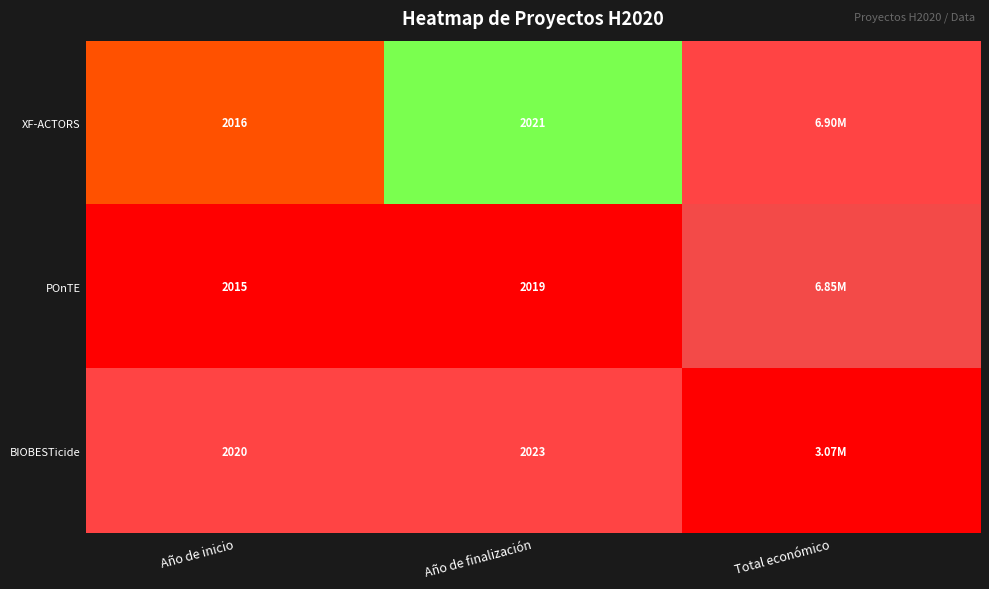

Is the value of XF-ACTORS at Año de inicio greater than the value of POnTE at Año de inicio?

Yes